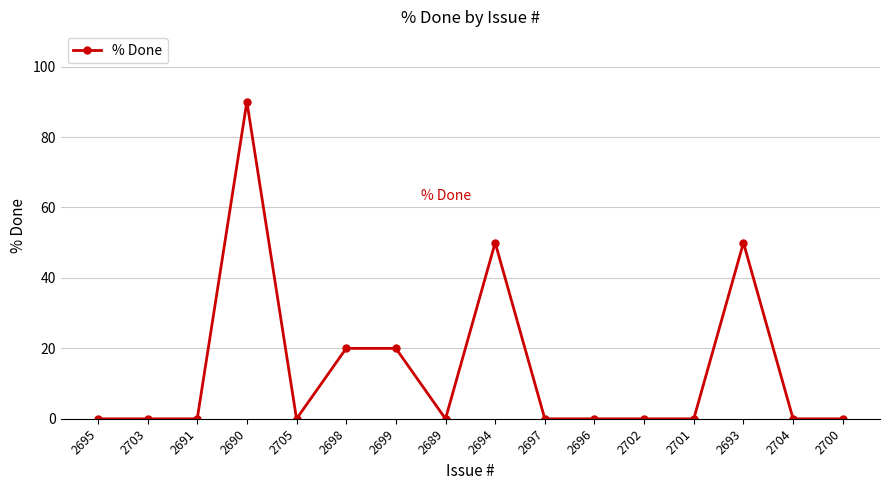

What is the average value?

14